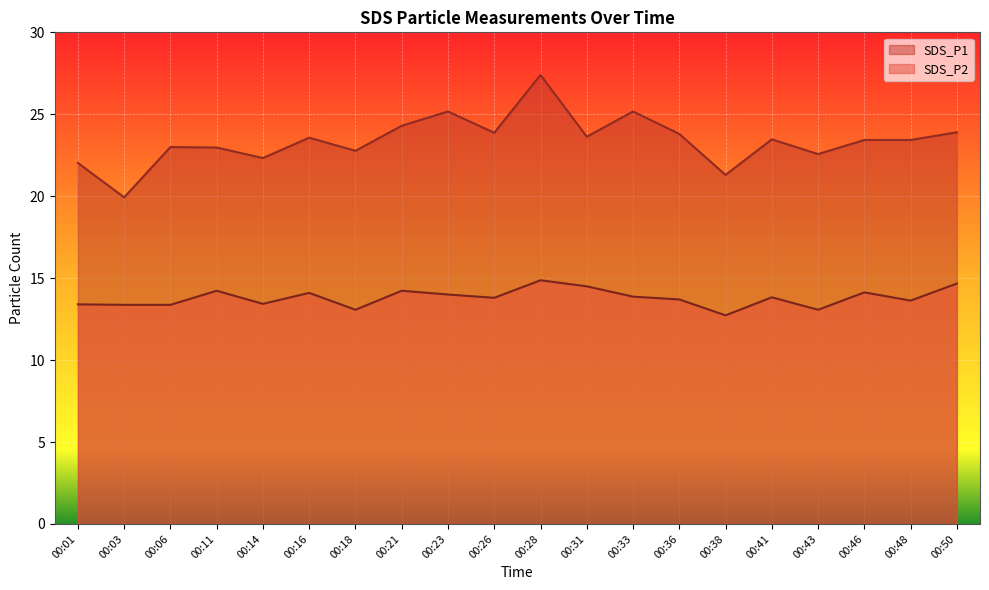

Which series changed the most between 00:06 and 00:38?

SDS_P1